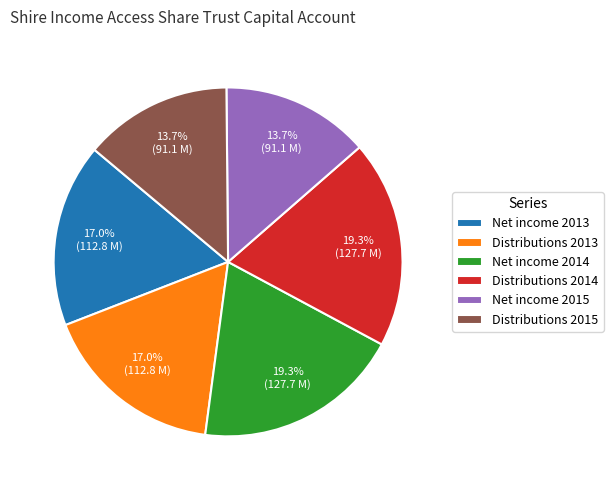

To the nearest percent, what is the difference between the Distributions 2015 and Net income 2014 slice percentages?

6%